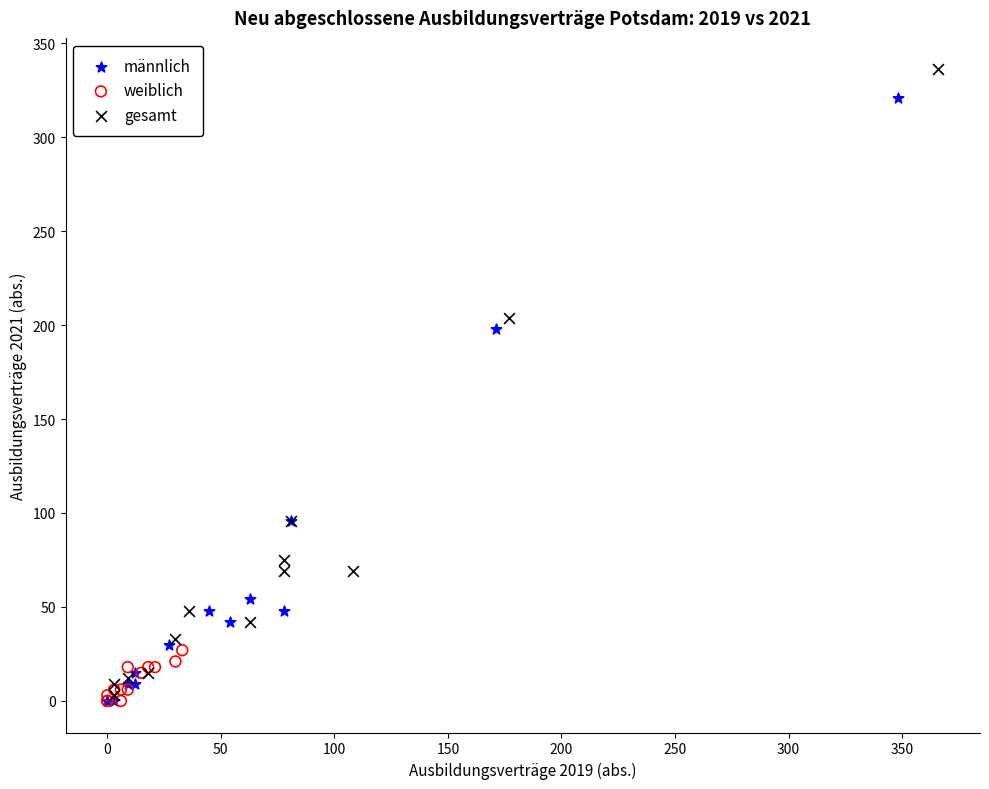

What are all the series names shown in the legend?

männlich, weiblich, gesamt